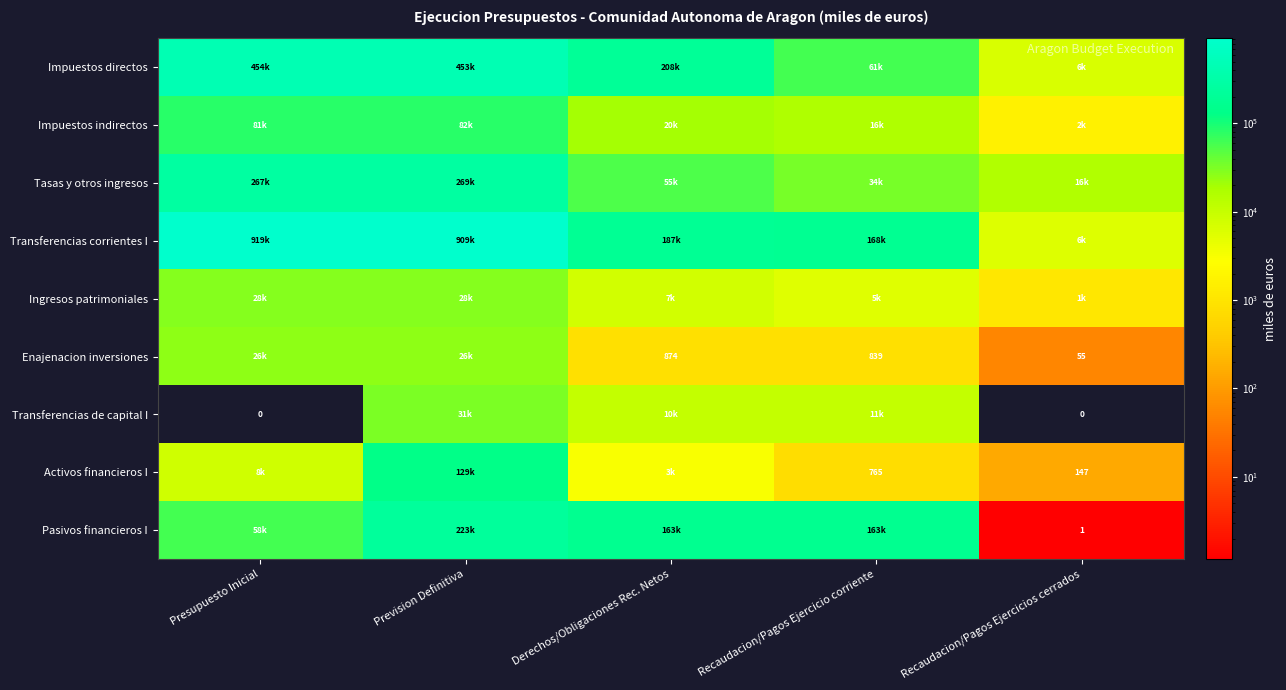

List the series in order of their peak value, highest first.

Transferencias corrientes I, Impuestos directos, Tasas y otros ingresos, Pasivos financieros I, Activos financieros I, Impuestos indirectos, Transferencias de capital I, Ingresos patrimoniales, Enajenacion inversiones